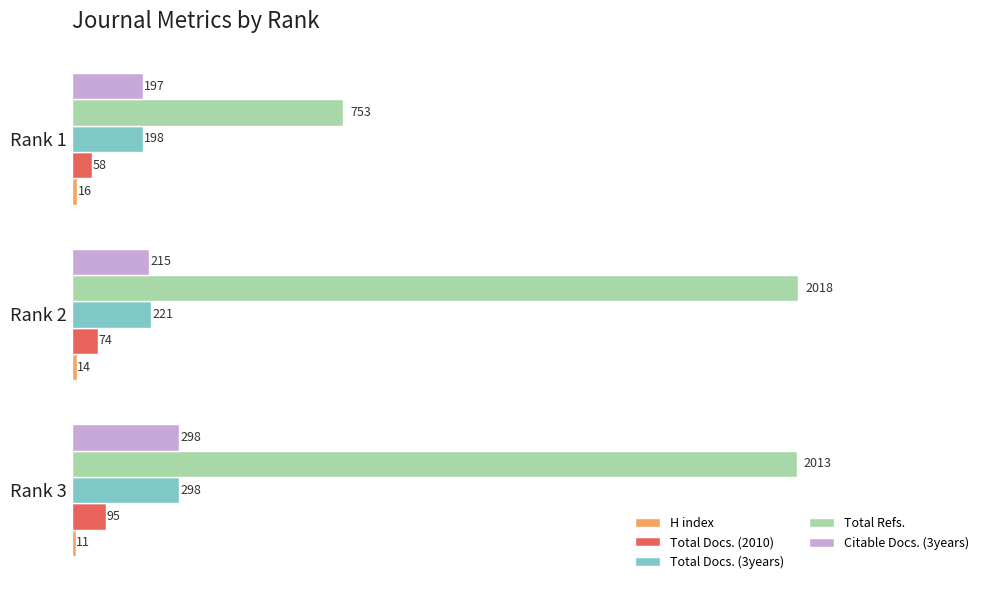

Count the number of categories in the chart.

3